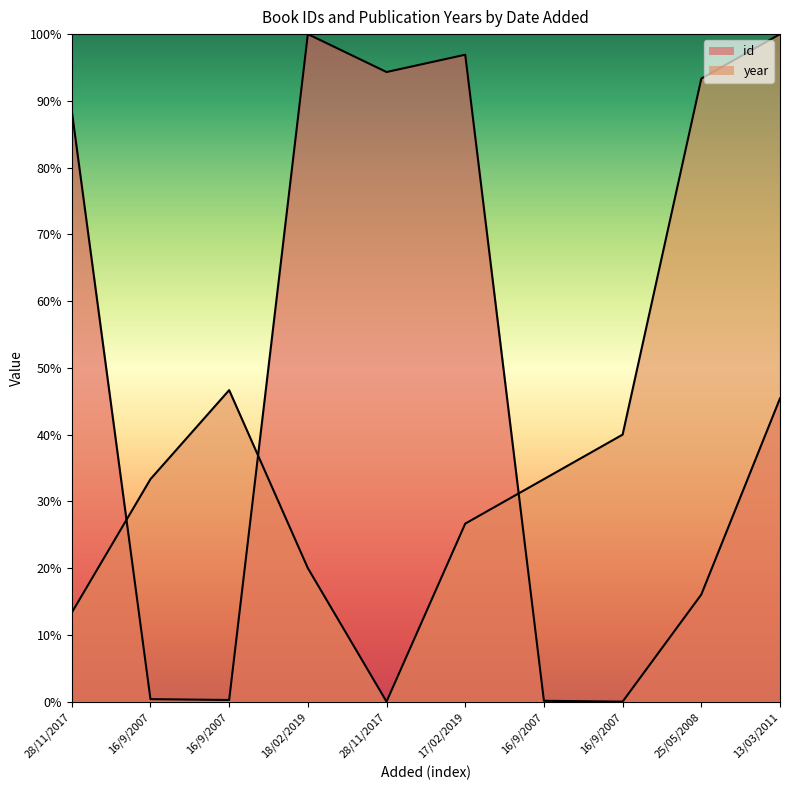

What is the average value of the id series?

44.2